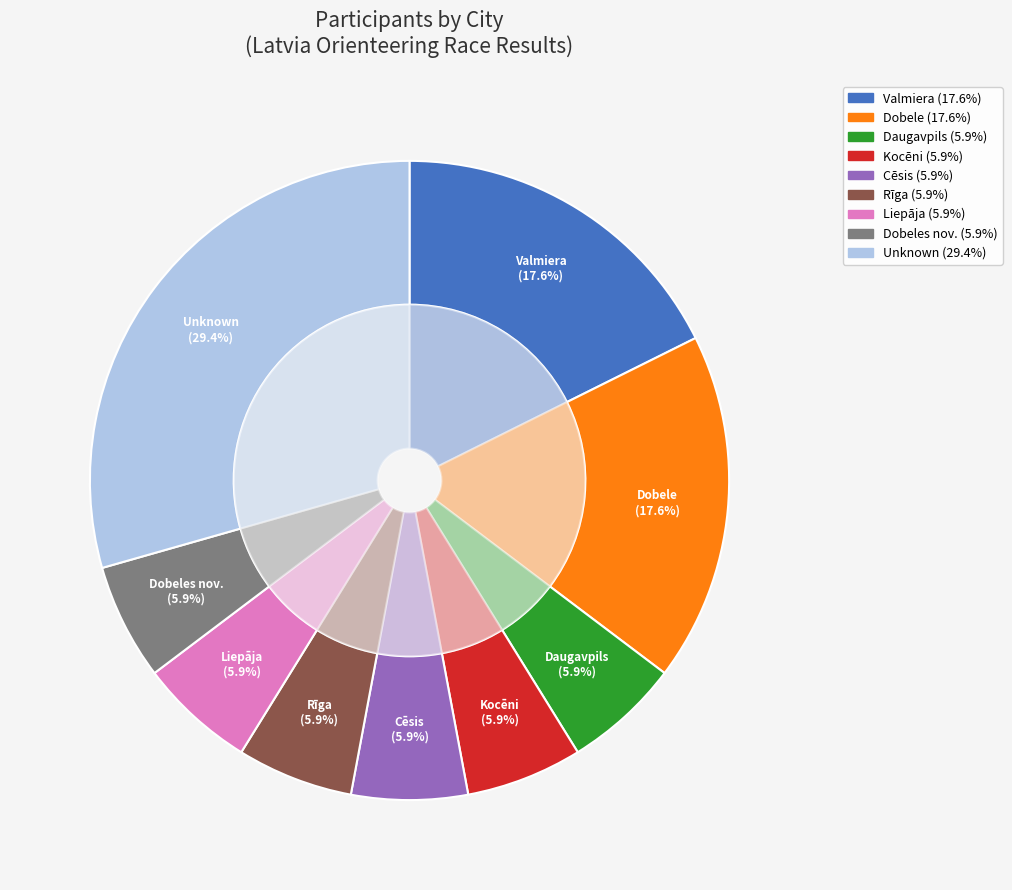

Is it true that Dobele is 18% of the pie?

True